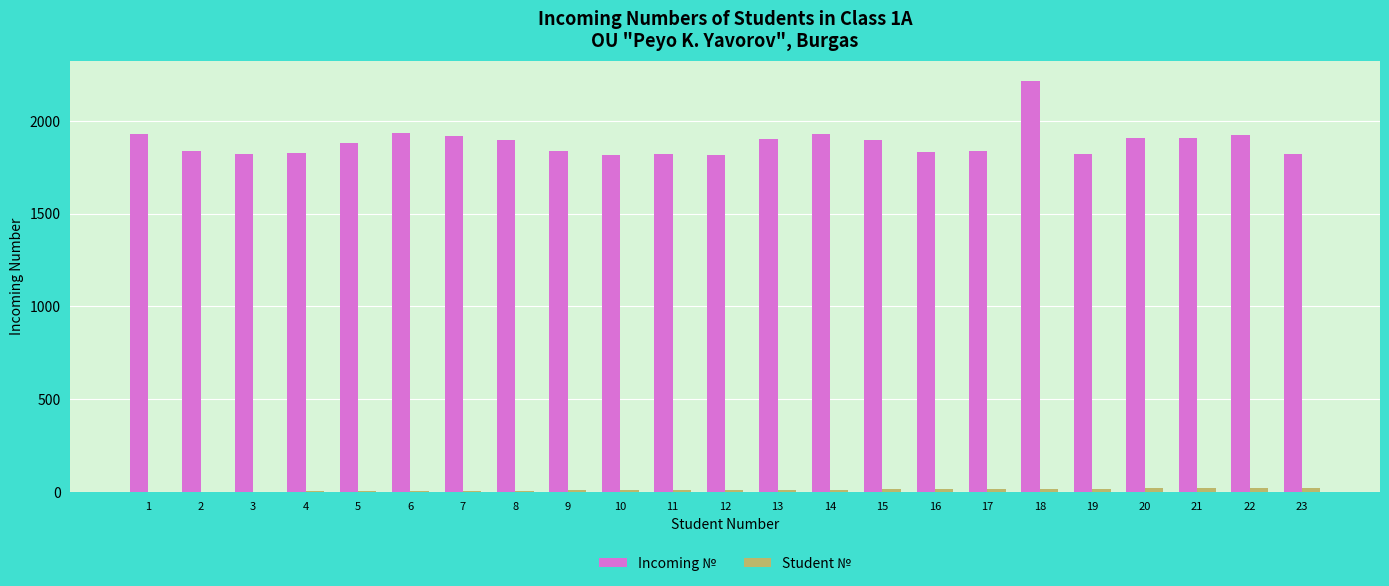

What is the greatest value displayed?

2213